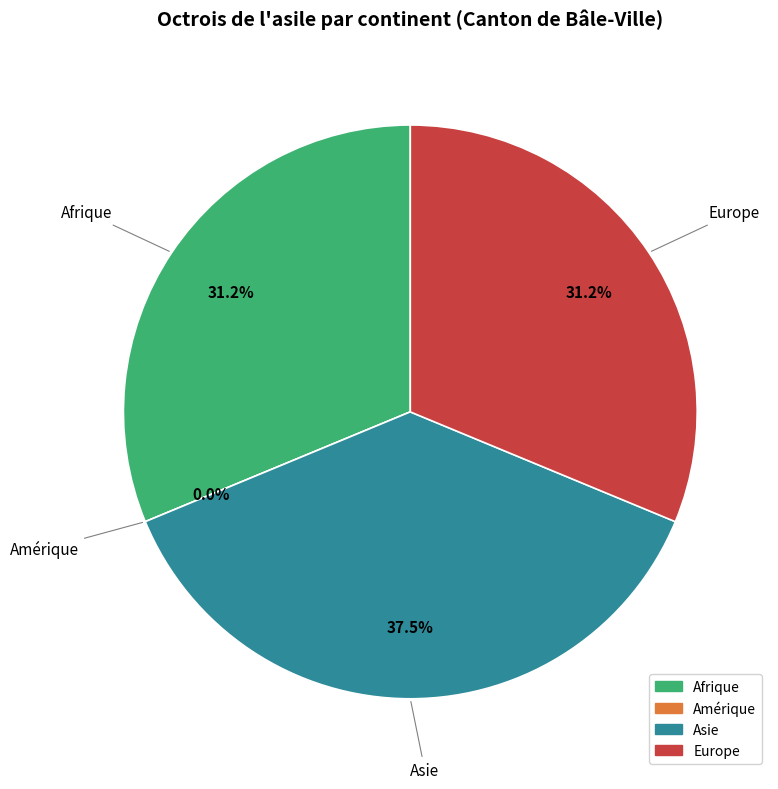

To the nearest percent, what is the difference between the Amérique and Europe slice percentages?

31%